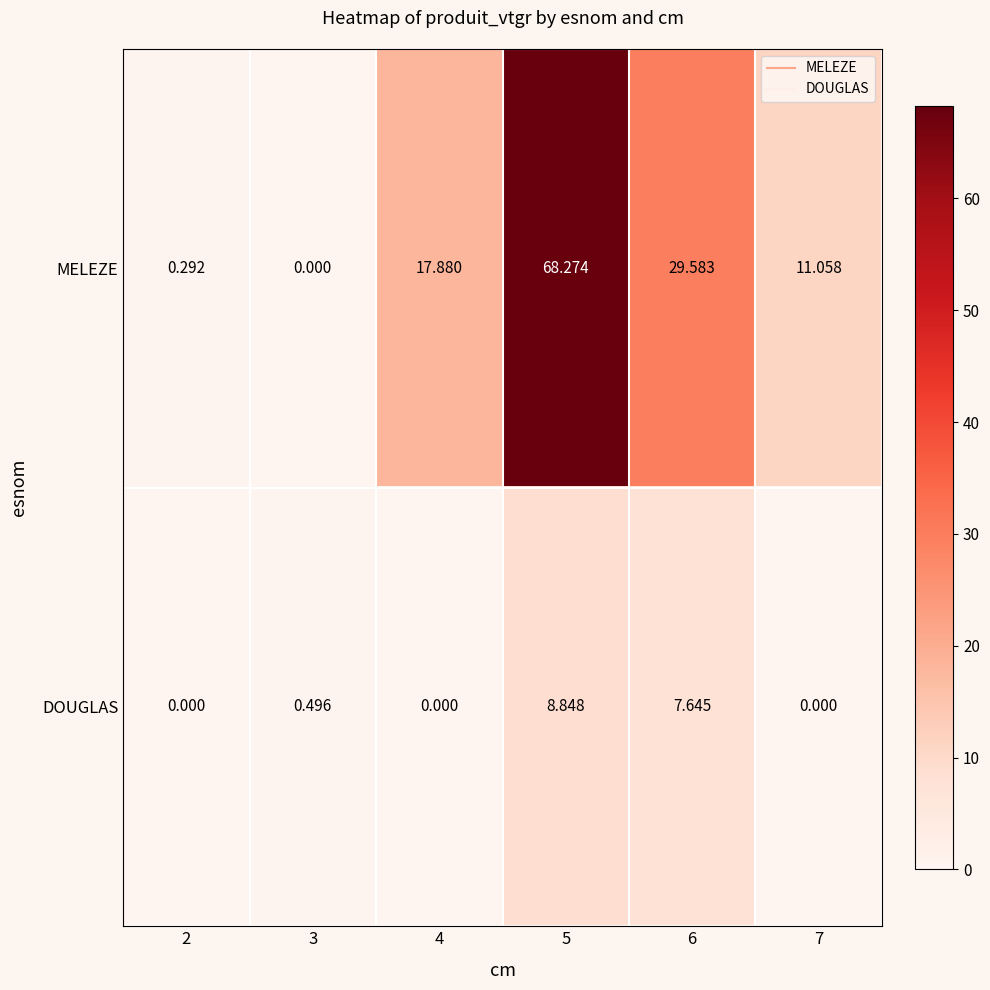

Between 2 and 7, which series saw the biggest shift?

MELEZE